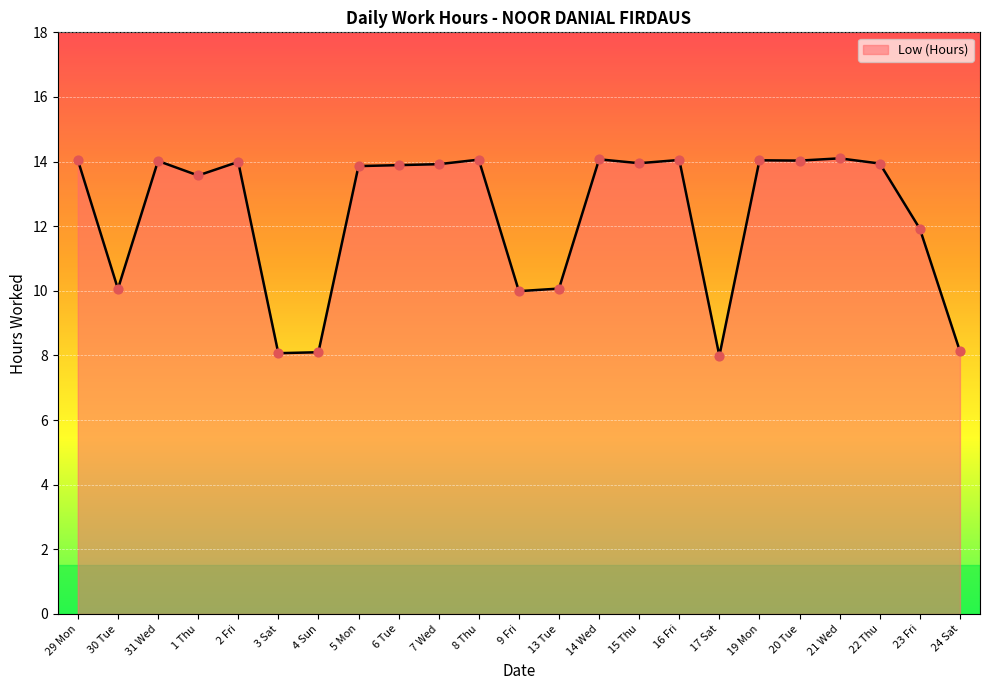

Between 4 Sun and 17 Sat, which is larger?

4 Sun